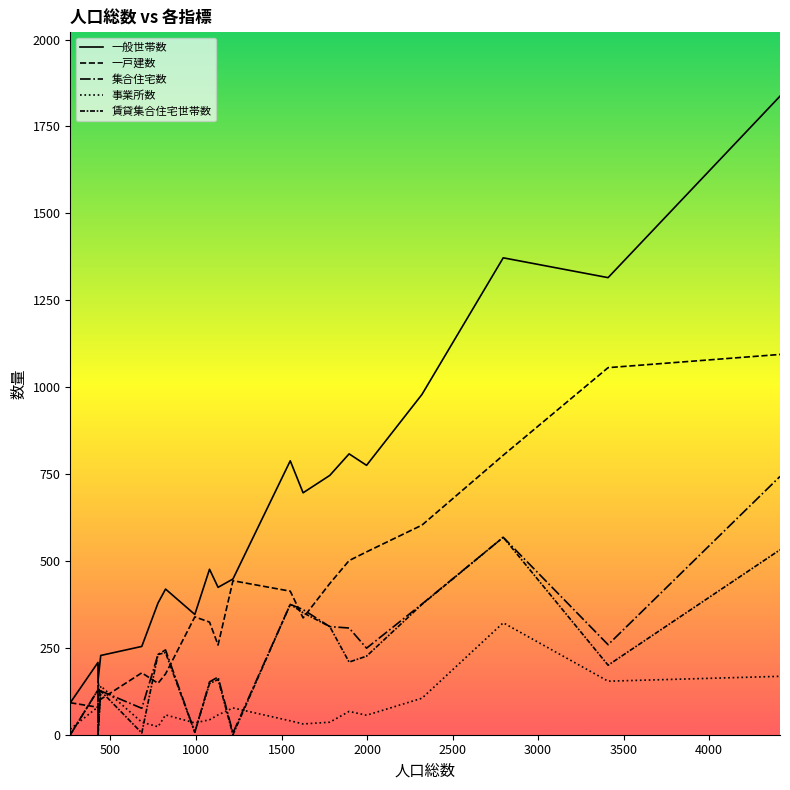

Rank the series by their maximum value, from highest to lowest.

一般世帯数, 一戸建数, 集合住宅数, 賃貸集合住宅世帯数, 事業所数